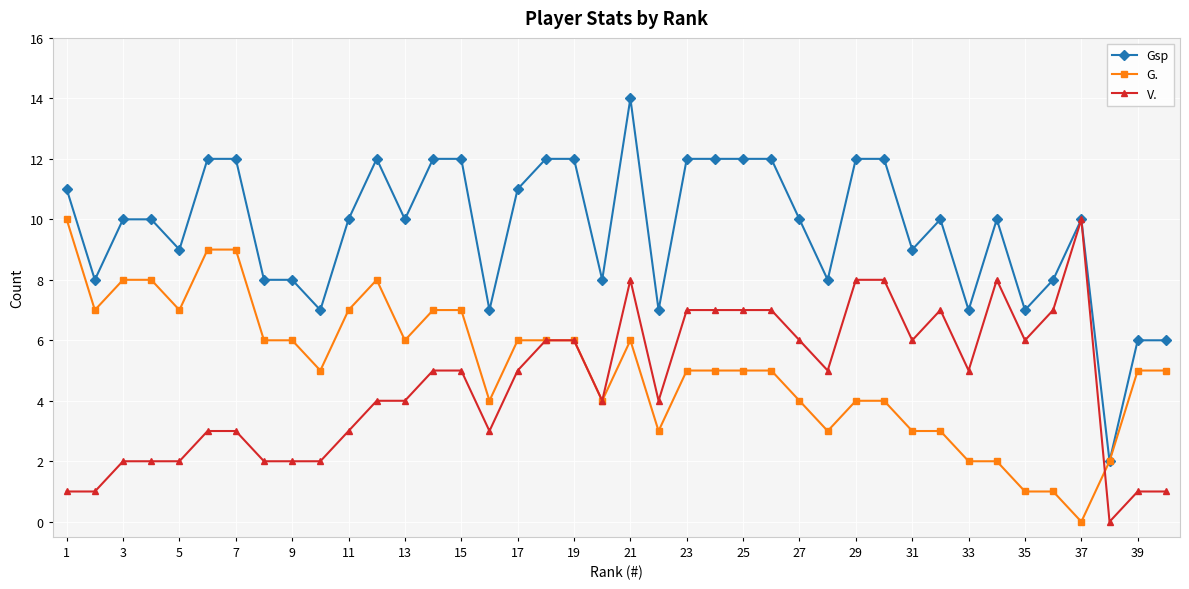

Which series has the largest total across all categories?

Gsp